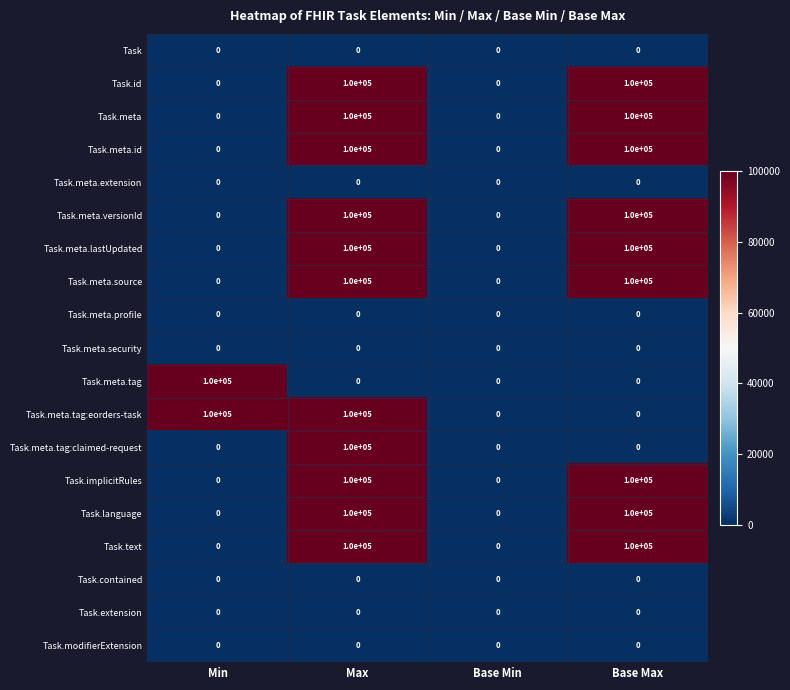

What is the total value across all series at Min?

200000